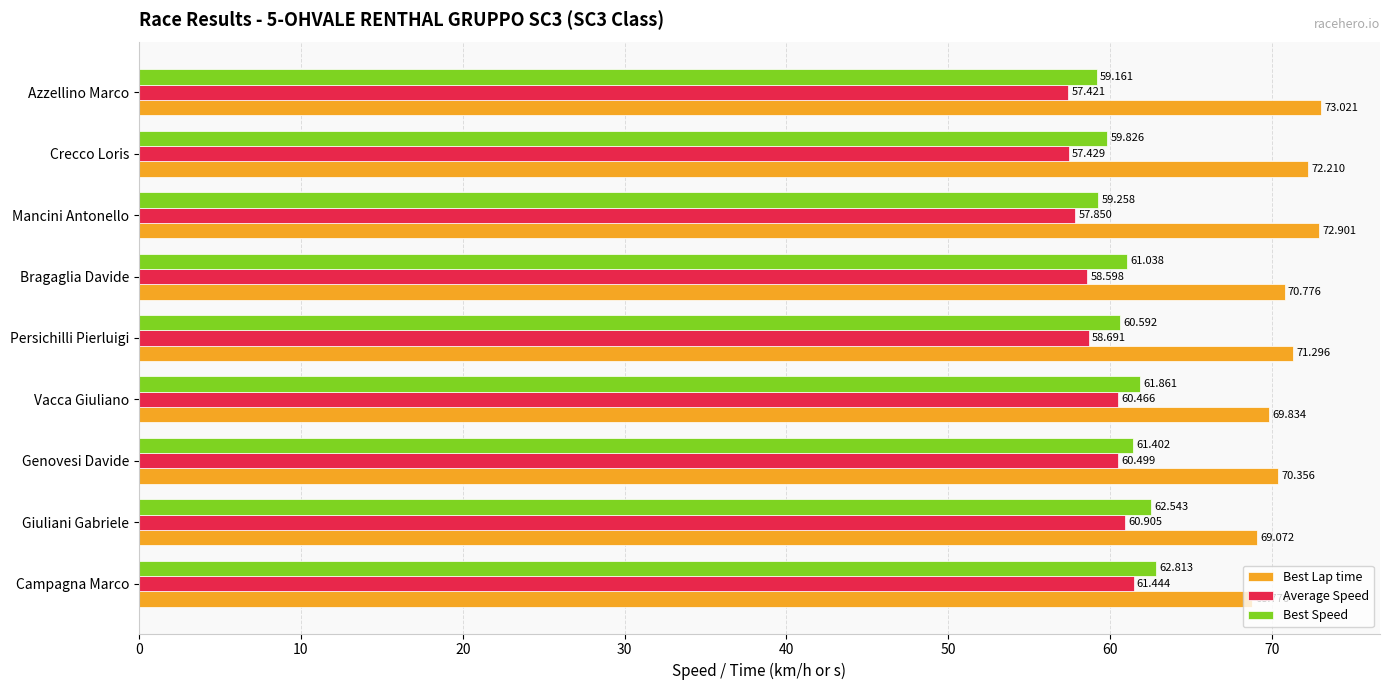

How many categories are shown in the chart?

9